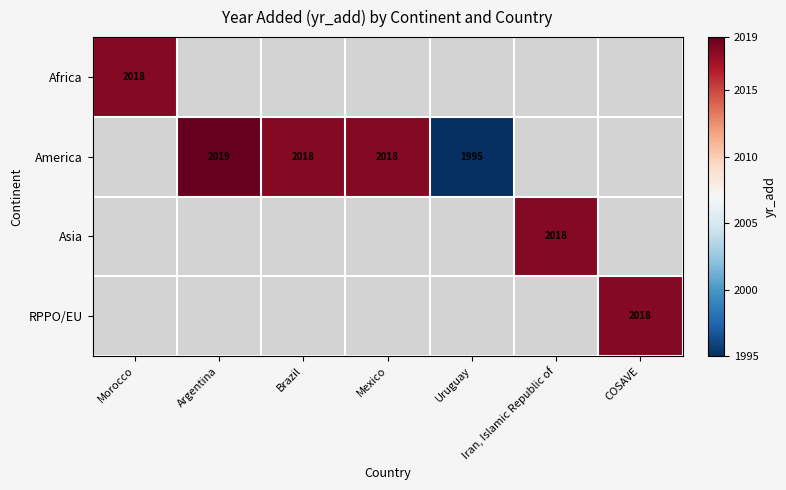

At which category does the chart reach its minimum across all series?

Uruguay